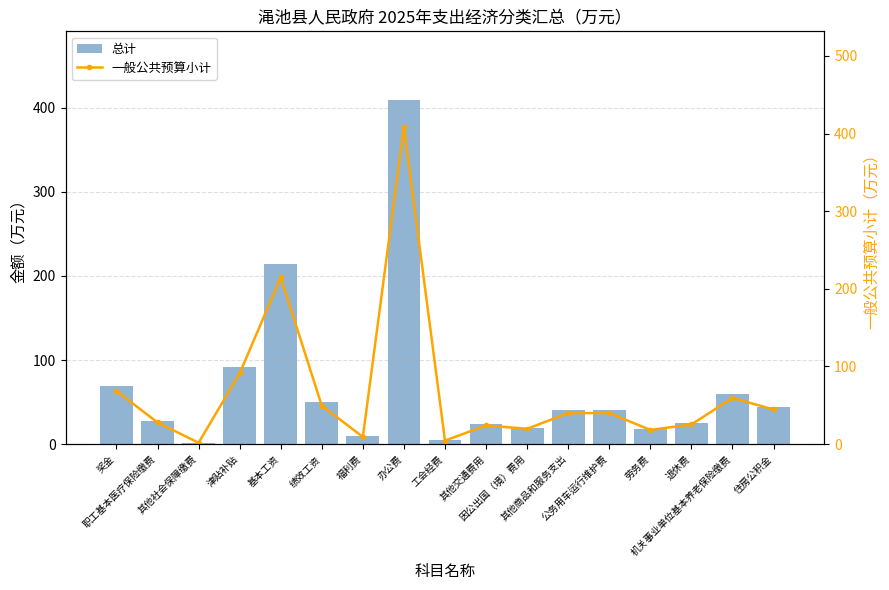

What is the label of the 10th bar from the right?

办公费